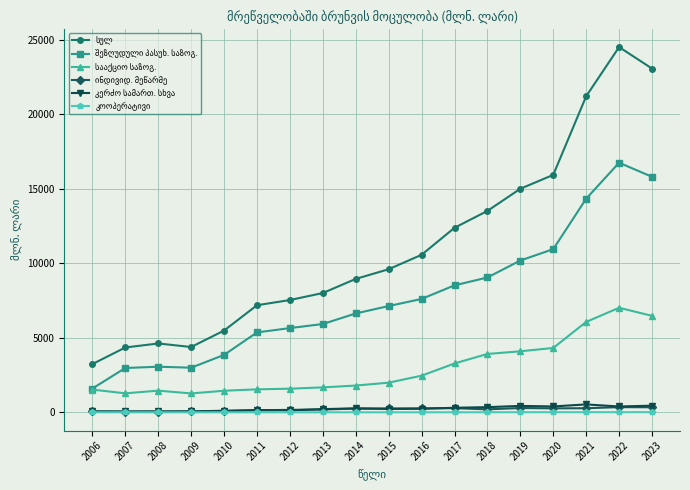

At how many categories does at least one series exceed 4904?

14